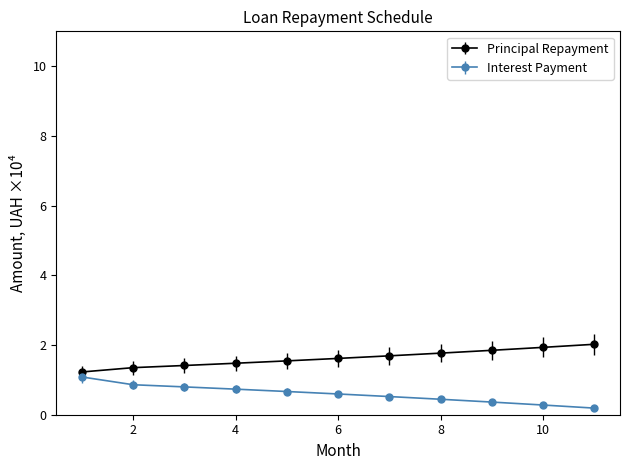

List the series in order of their overall mean, highest first.

Principal Repayment, Interest Payment